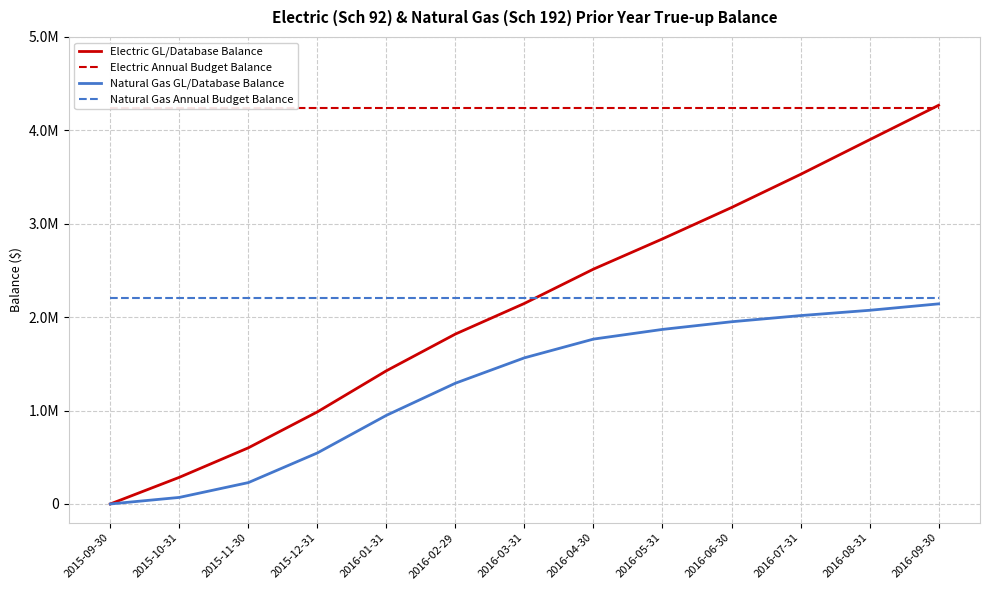

Does the chart have visible grid lines?

Yes